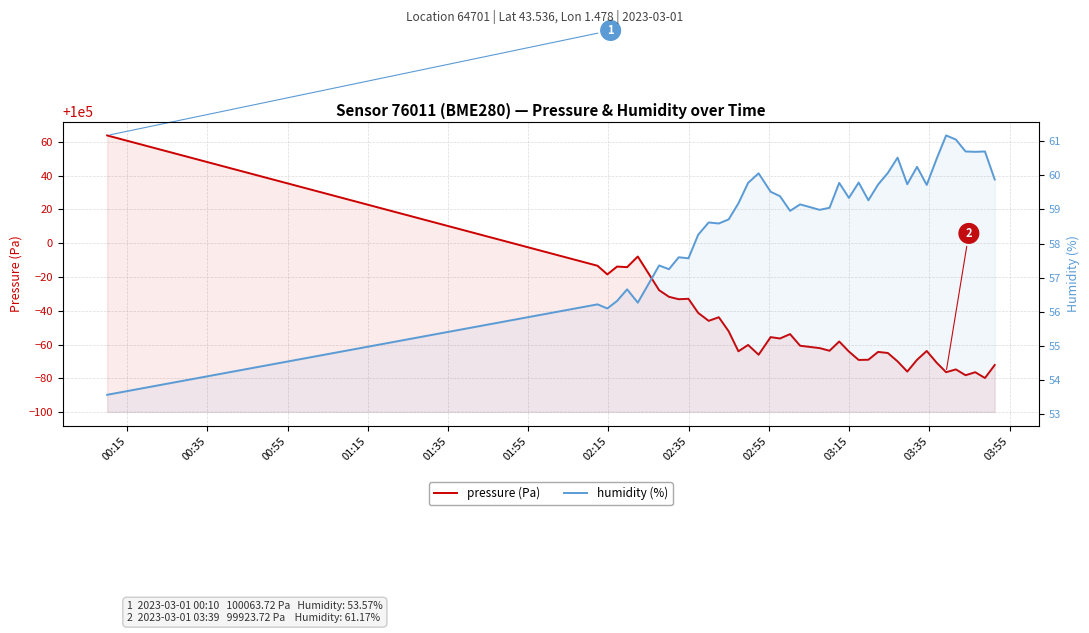

What is the average value of the pressure (Pa) series?

99948.8